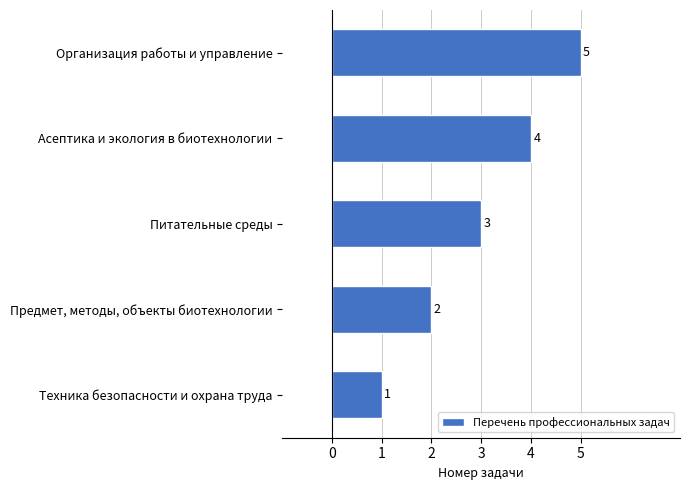

What is the change in value from Питательные среды to Организация работы и управление?

+2